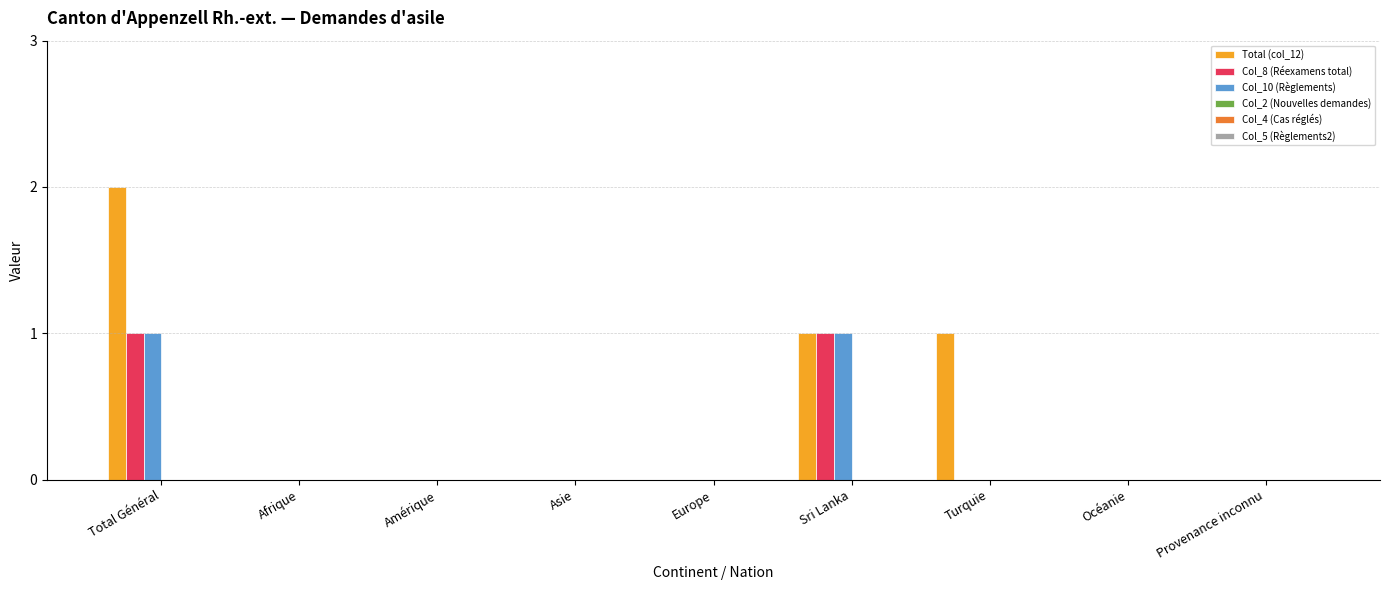

What is the sum of all Total (col_12) values?

4